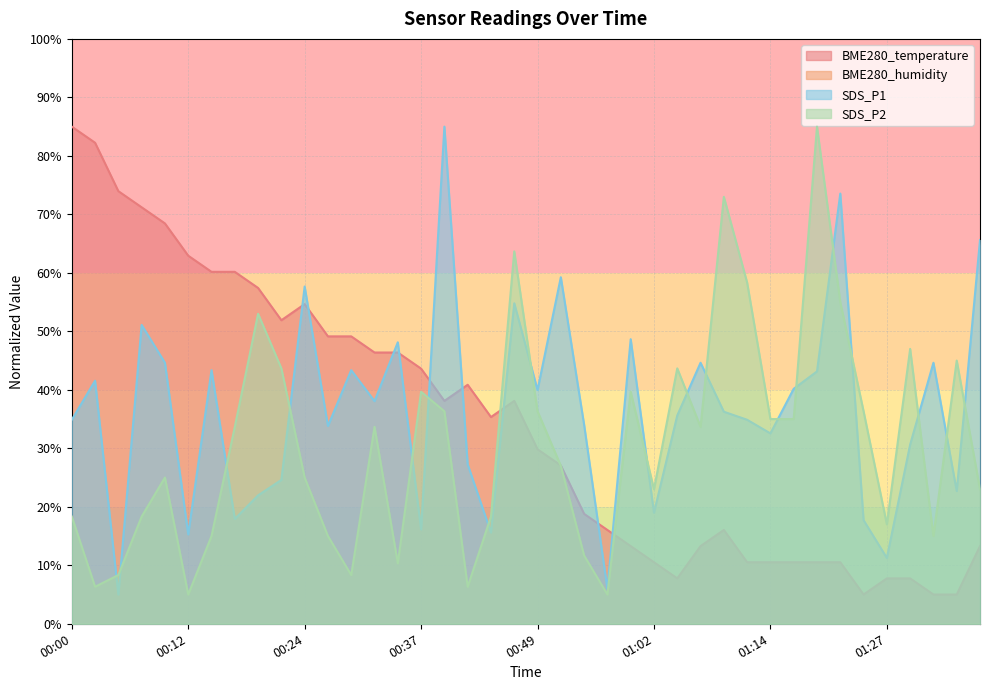

What is the label of the 8th point from the right?

01:19